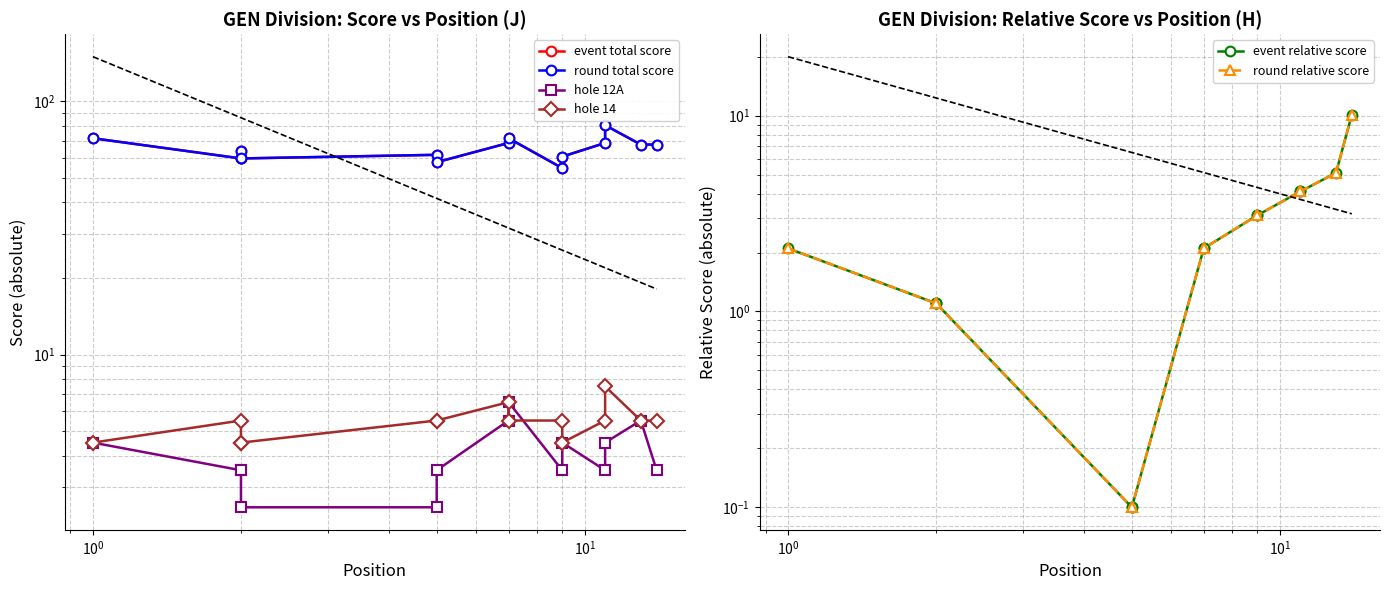

What is the lowest value of the hole 14 series?

4.5